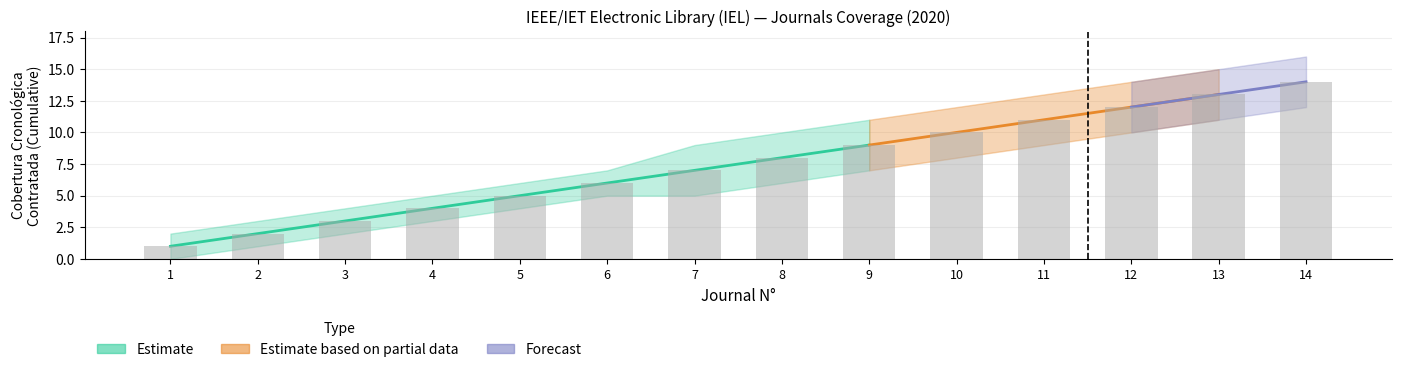

What is the spread (max minus min) of values at 14?

4